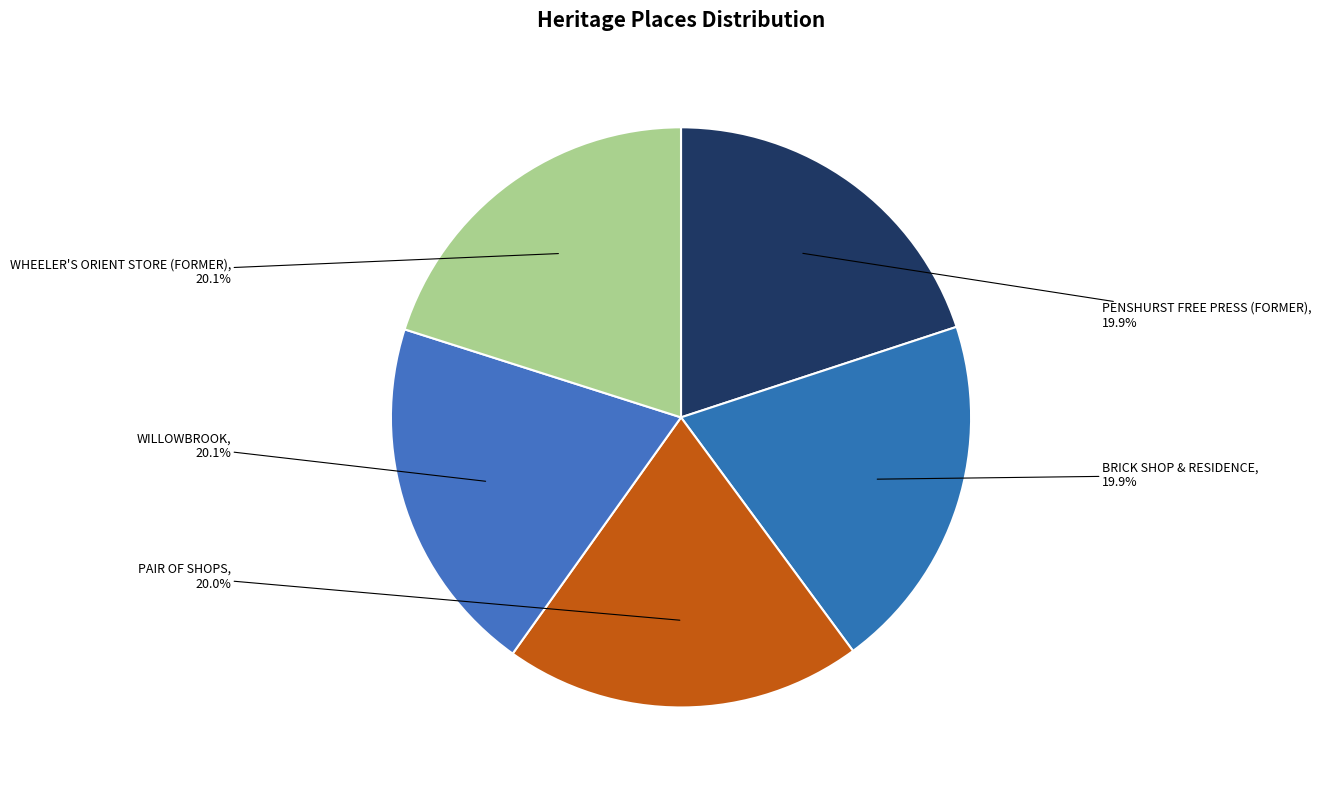

How many segments does this pie chart have?

5